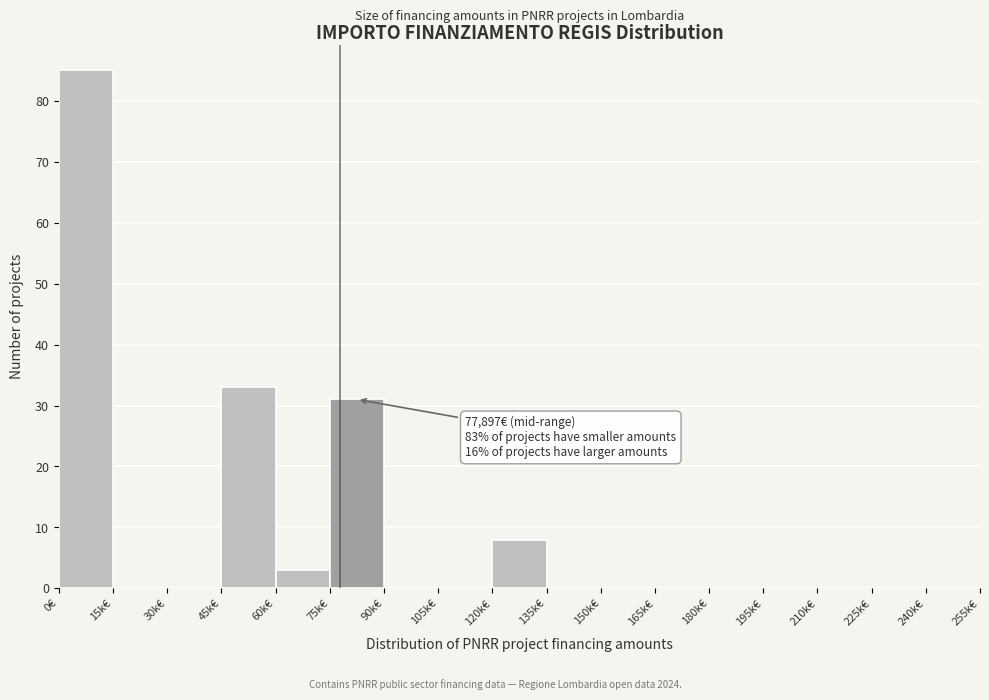

Reading left to right, extract all data points from this chart.

0€=85	15k€=0	30k€=0	45k€=33	60k€=3	75k€=31	90k€=0	105k€=0	120k€=8	135k€=0	150k€=0	165k€=0	180k€=0	195k€=0	210k€=0	225k€=0	240k€=0